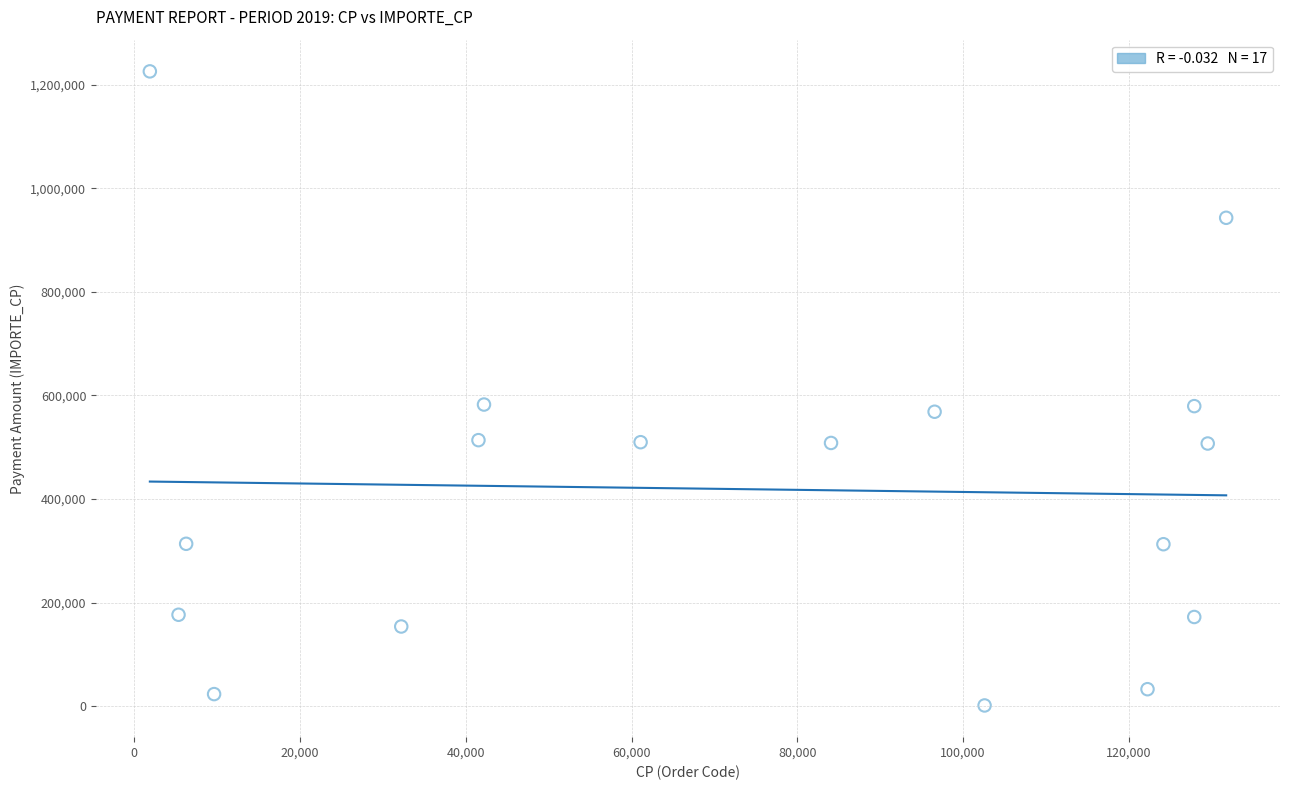

What is the range of X values (max minus min)?

129851.0